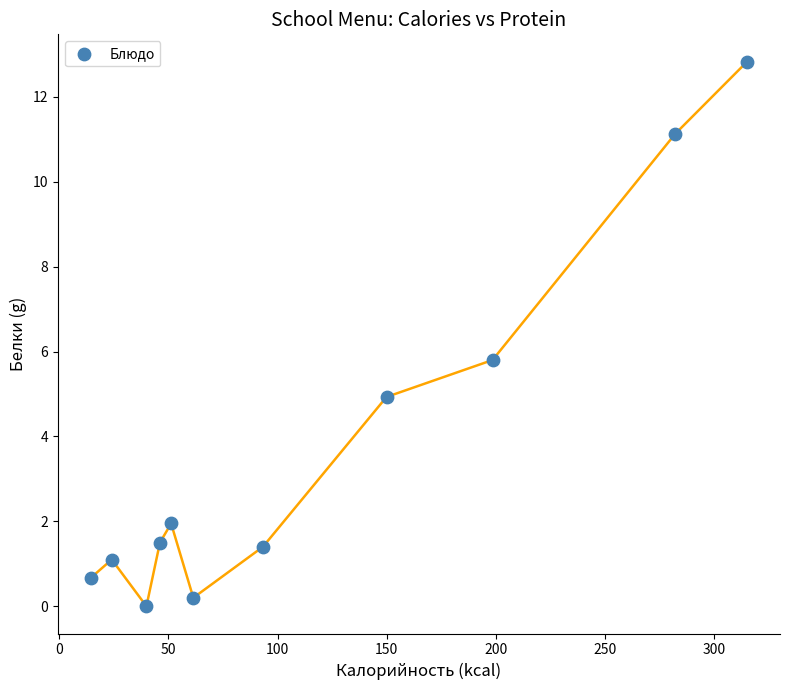

What Y value in the scatter plot is closest to 6?

5.8